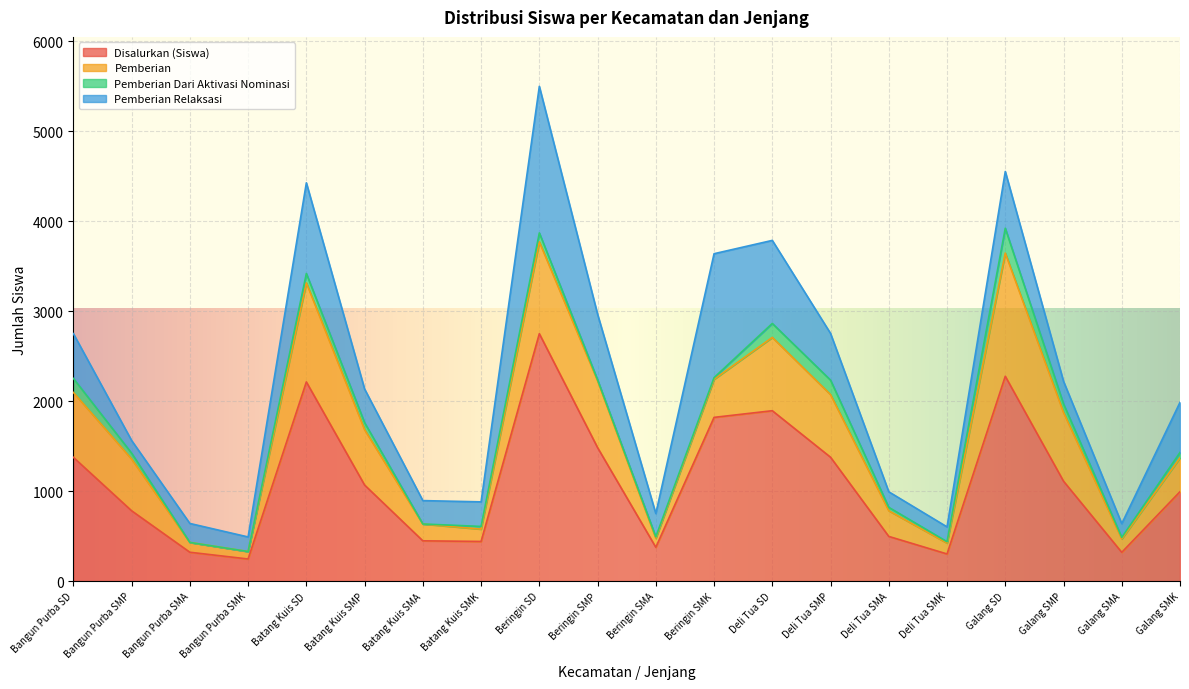

What are all the series names shown in the legend?

Disalurkan (Siswa), Pemberian, Pemberian Dari Aktivasi Nominasi, Pemberian Relaksasi